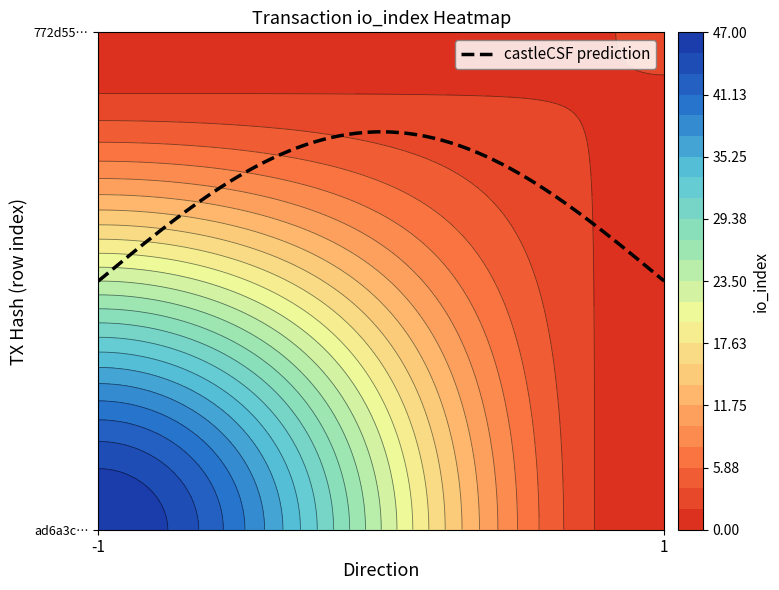

Reading left to right, transcribe all the data shown in this chart.

ad6a3c154e682db44f1f28e6f41a5e7866ca653: direction=-1	io_index=47
772d55f8f6b4a54297bfe0029d7e16e221ba0f6: direction=1	io_index=2